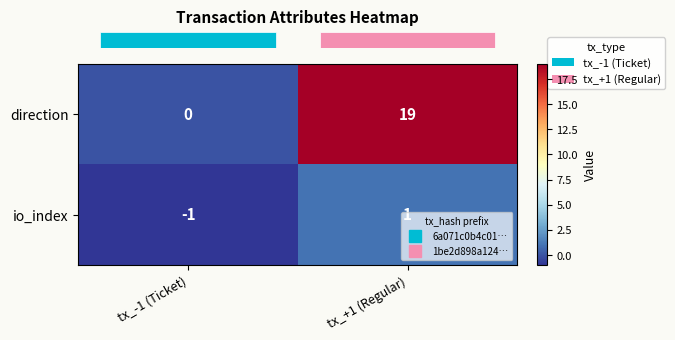

List the series in order of their peak value, lowest first.

io_index, direction